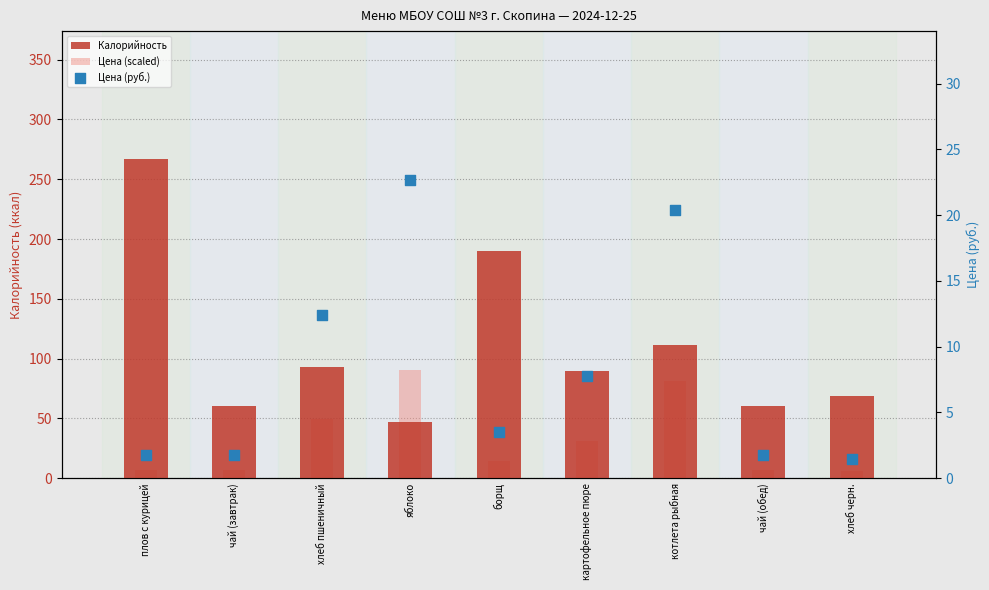

What is the total value across all series at котлета рыбная?

213.0